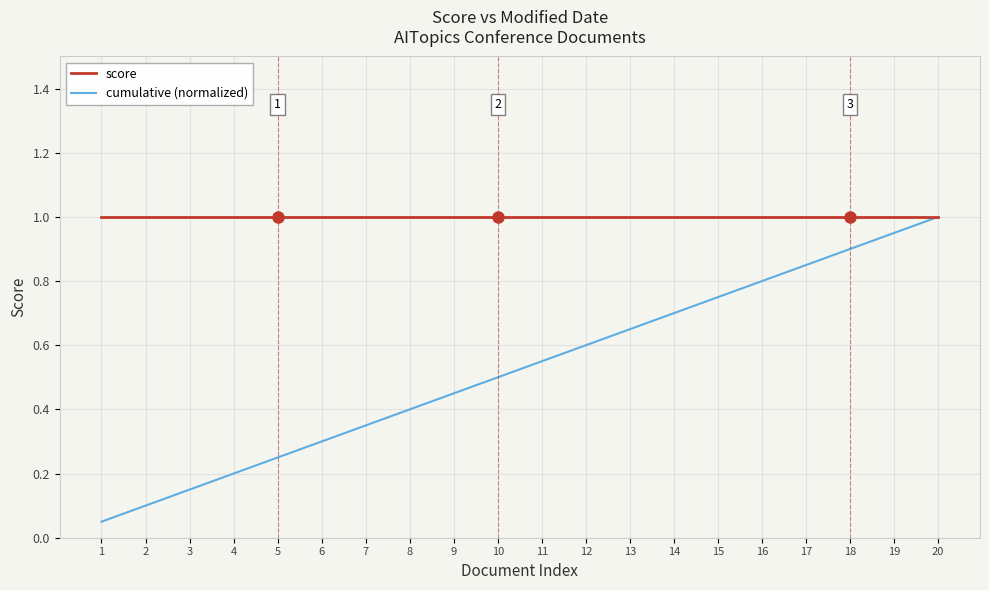

At which category is the sum across all series the highest?

20